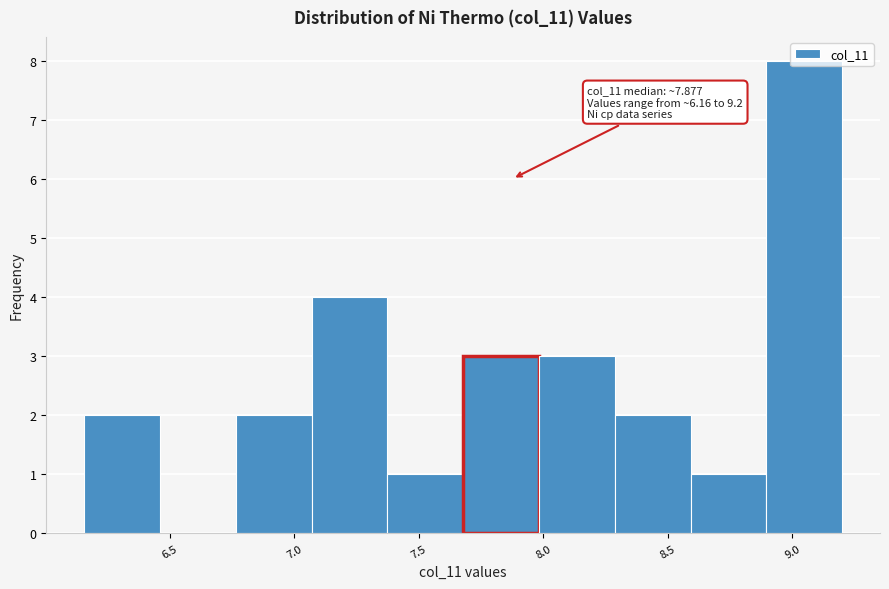

Over which range of the x-axis is the bar tallest?

8.90 to 9.20